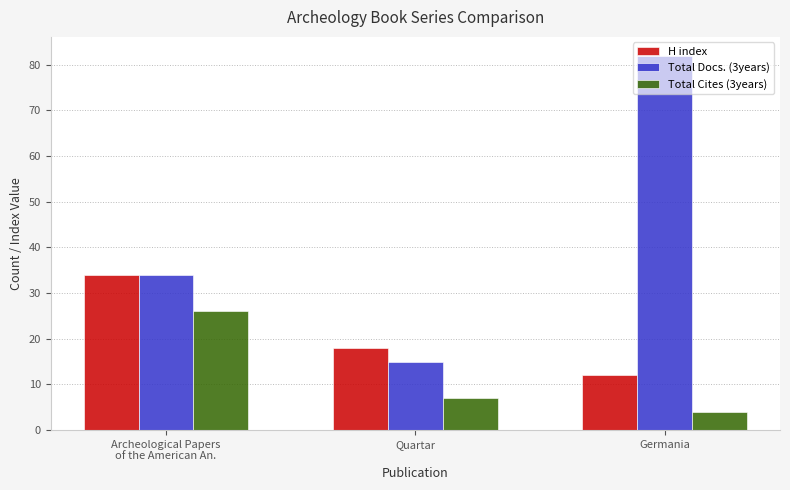

At which category is the sum across all series the highest?

Germania